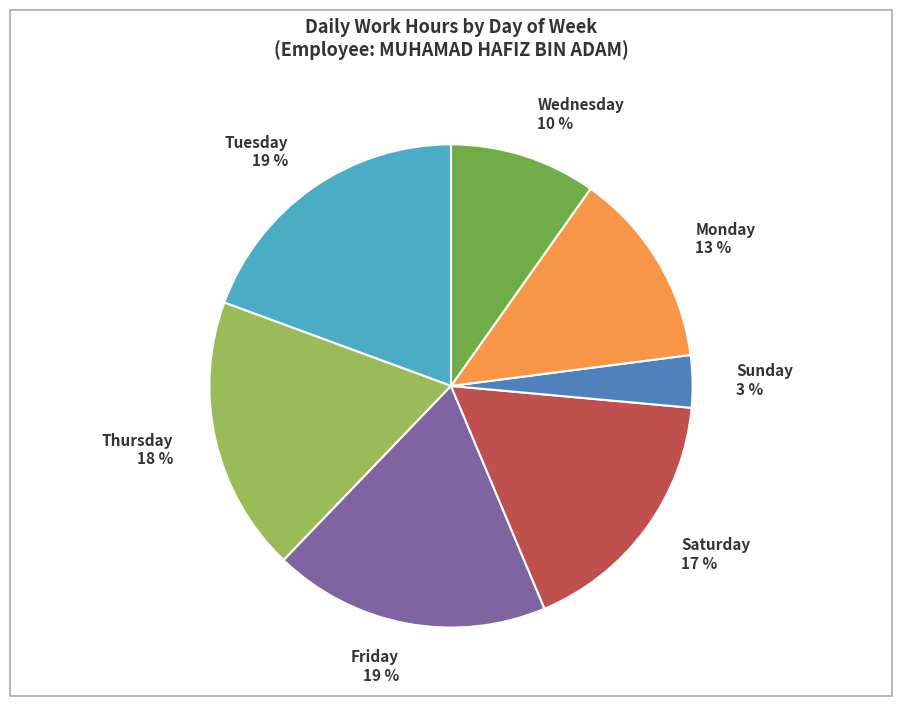

Between Thursday and Wednesday, which is larger?

Thursday